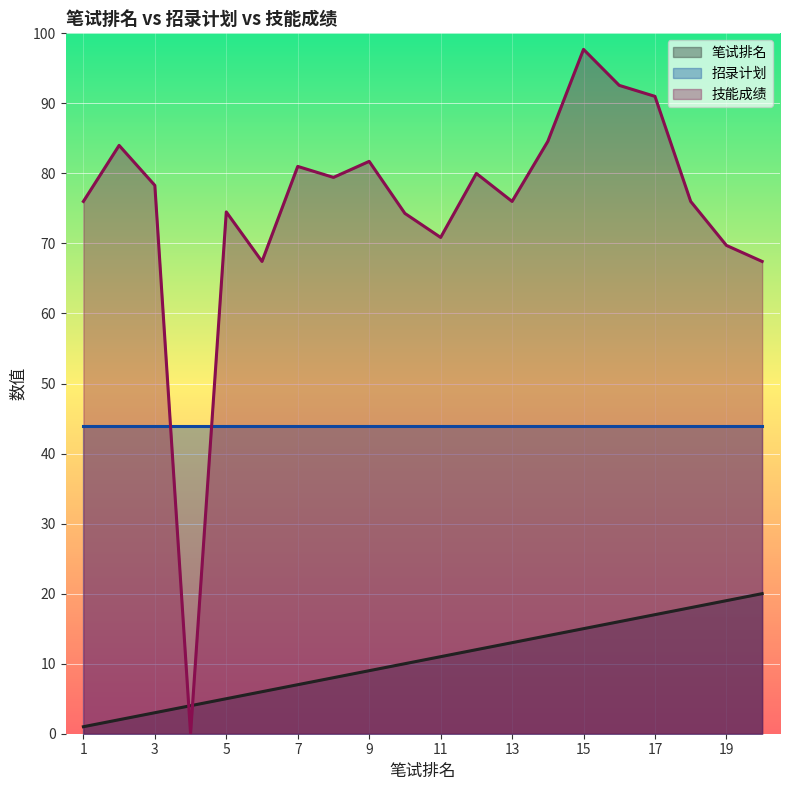

Which series has the largest total across all categories?

技能成绩